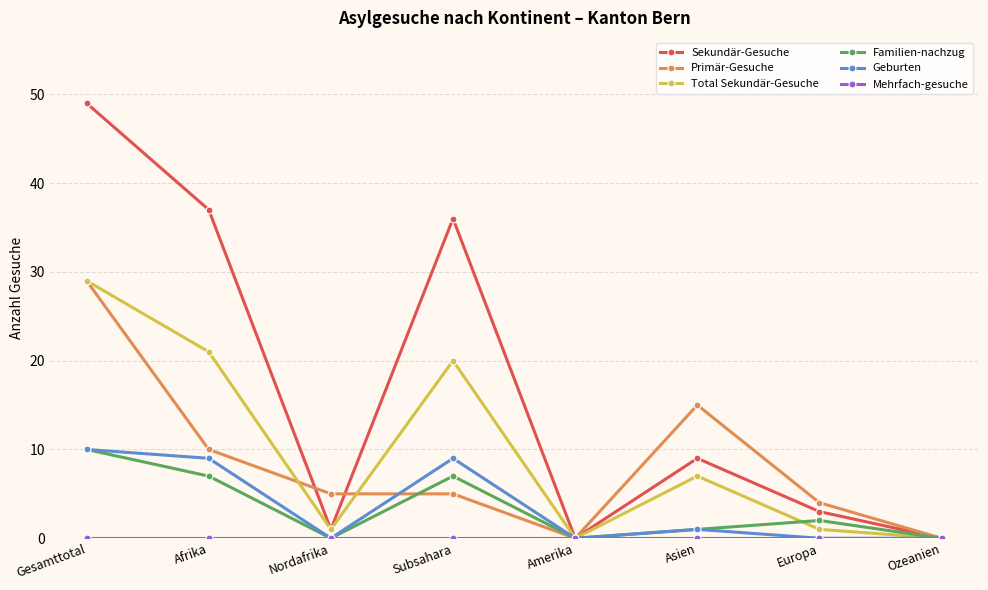

How many distinct data groups are displayed?

6